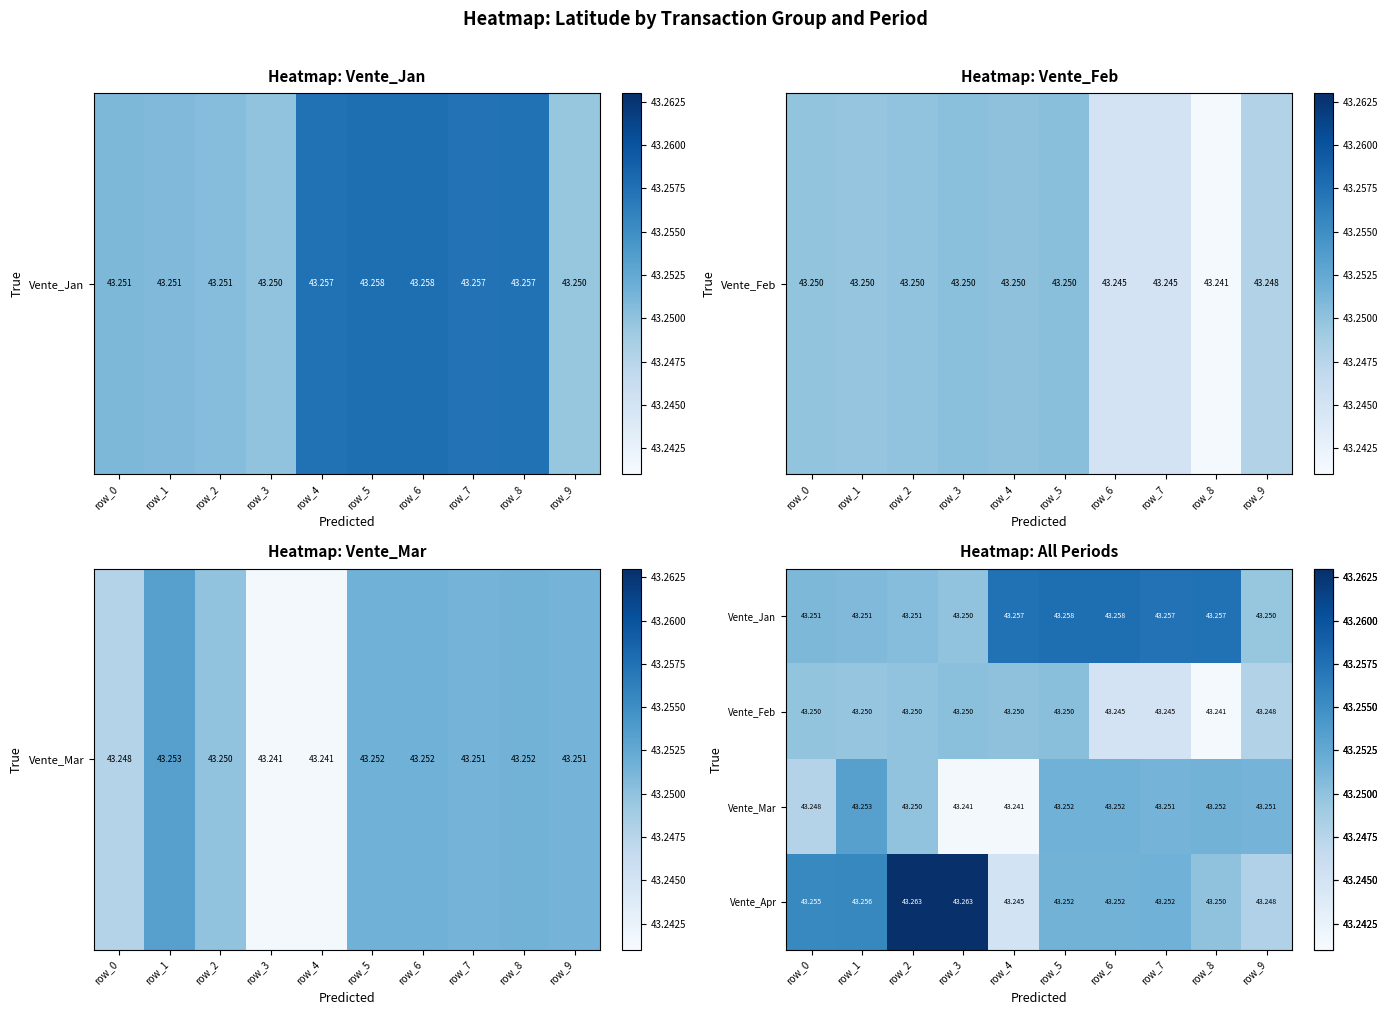

Which series has the largest range (max minus min)?

Vente_Apr